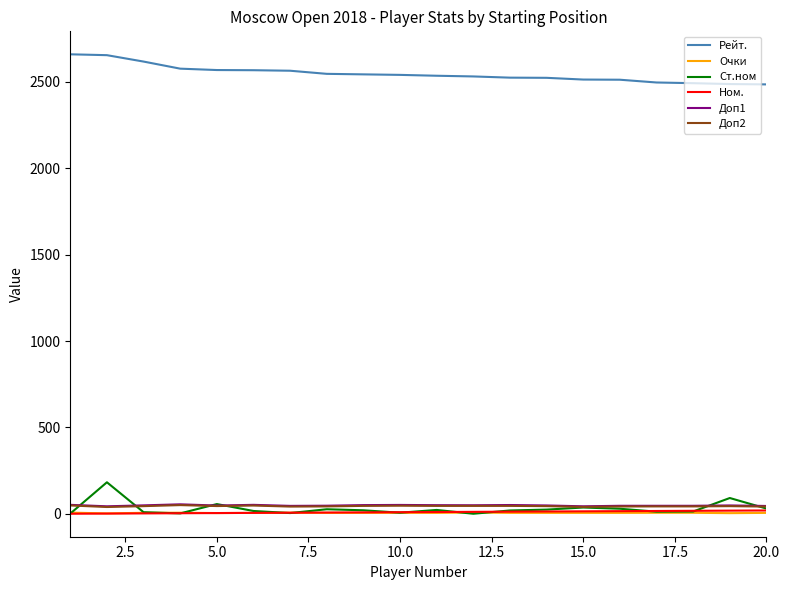

What is the maximum value for Ст.ном?

183.0